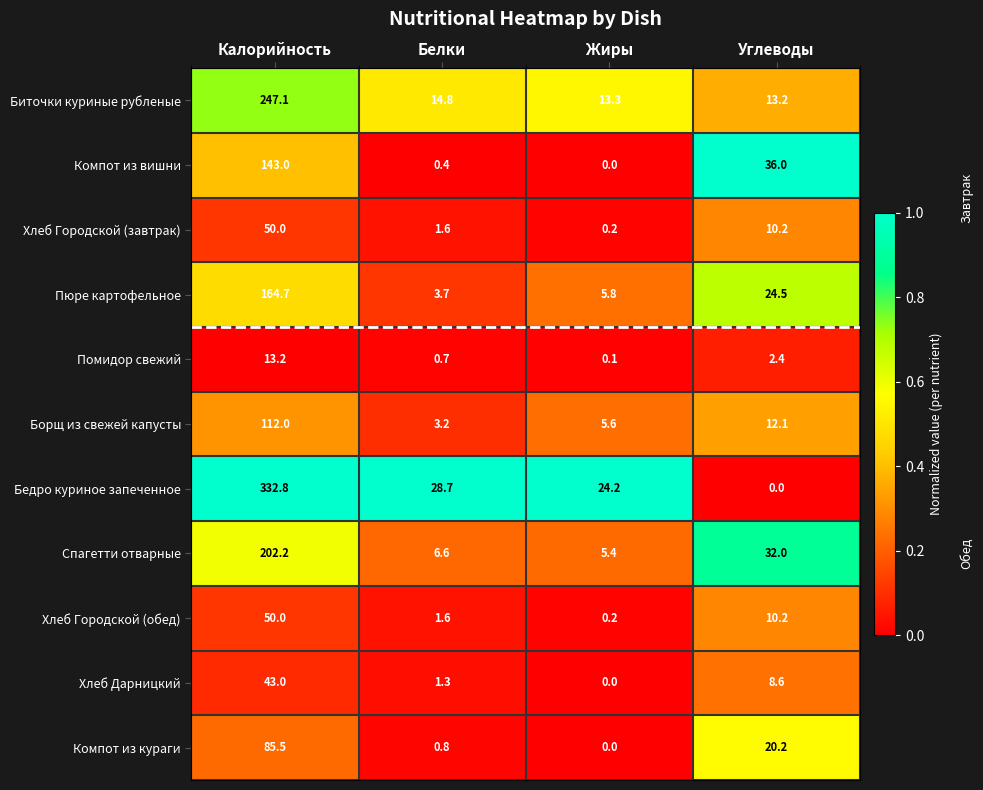

What is the difference between the second highest and minimum values in the Хлеб Городской (завтрак) series?

10.0